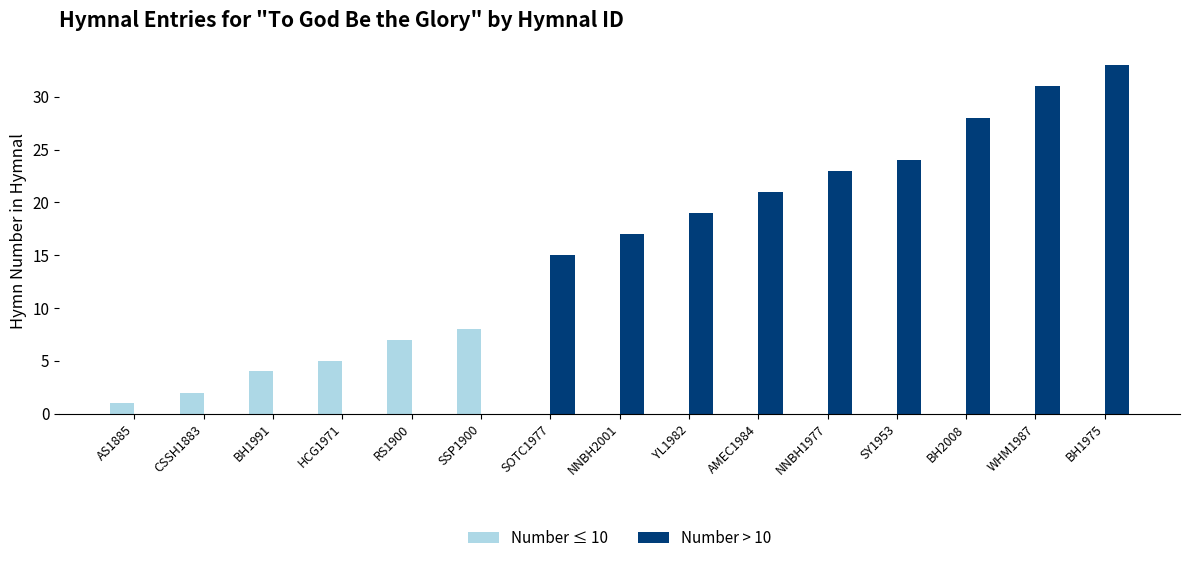

What is the sum of the Number ≤ 10 values at AS1885 and BH2008?

1